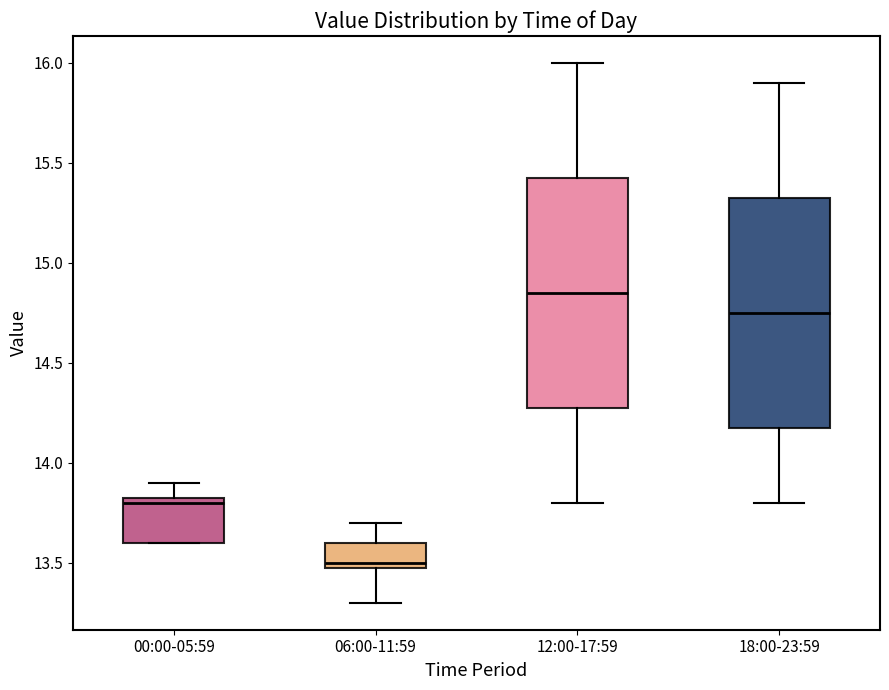

Reading left to right, transcribe this box plot: for each box, give where its median line is, the range the box spans, and where its two whiskers end, as read against the y-axis. The values are not printed on the chart, so give them approximately, as read against the axis.

00:00-05:59: median 13.80, box 13.60 to 13.85, whiskers 13.60 to 13.90
06:00-11:59: median 13.50 (just above the box's lower edge), box 13.50 to 13.60, whiskers 13.30 to 13.70
12:00-17:59: median 14.85, box 14.30 to 15.45, whiskers 13.80 to 16.00
18:00-23:59: median 14.75, box 14.20 to 15.35, whiskers 13.80 to 15.90